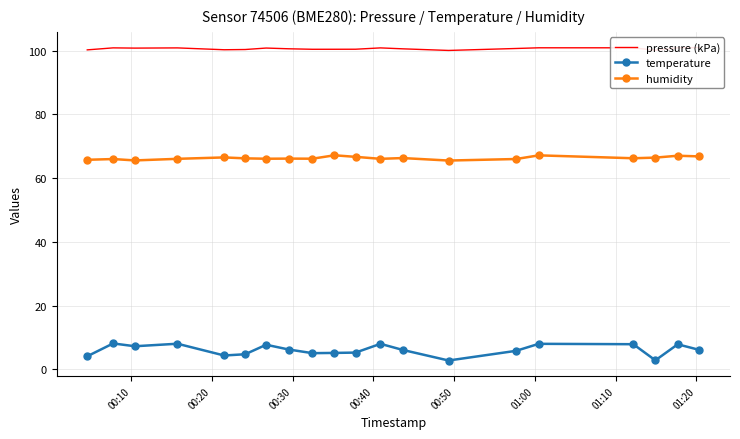

What is the minimum value for temperature?

2.8